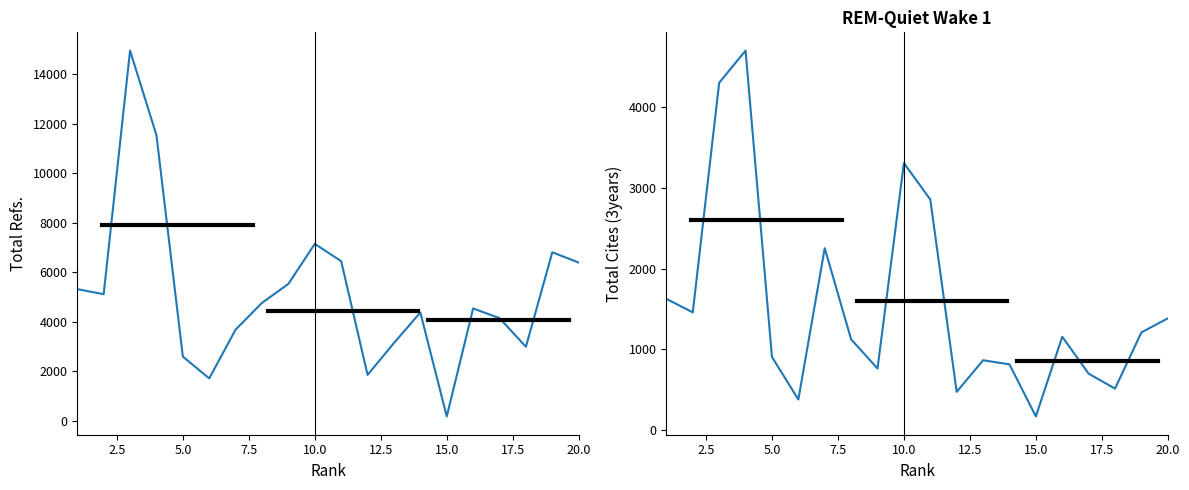

True or false: Total Cites (3years) has more than 1 interior local peaks.

True